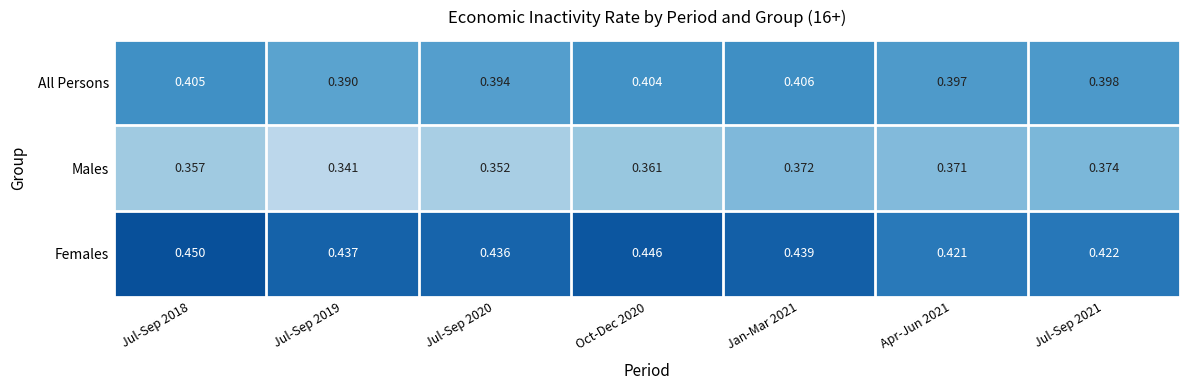

What is the total value across all series at Jan-Mar 2021?

1.2